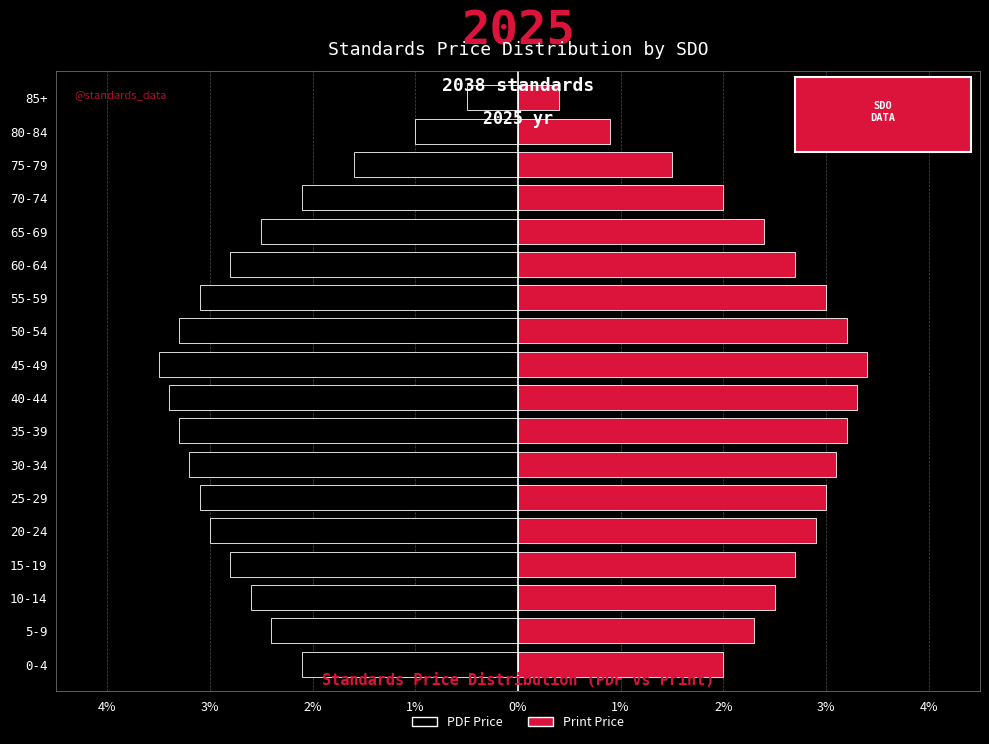

Reading left to right, list all the values displayed in this chart.

PDF Price: -2.1	-2.4	-2.6	-2.8	-3.0	-3.1	-3.2	-3.3	-3.4	-3.5	-3.3	-3.1	-2.8	-2.5	-2.1	-1.6	-1.0	-0.5
Print Price: 2.0	2.3	2.5	2.7	2.9	3.0	3.1	3.2	3.3	3.4	3.2	3.0	2.7	2.4	2.0	1.5	0.9	0.4